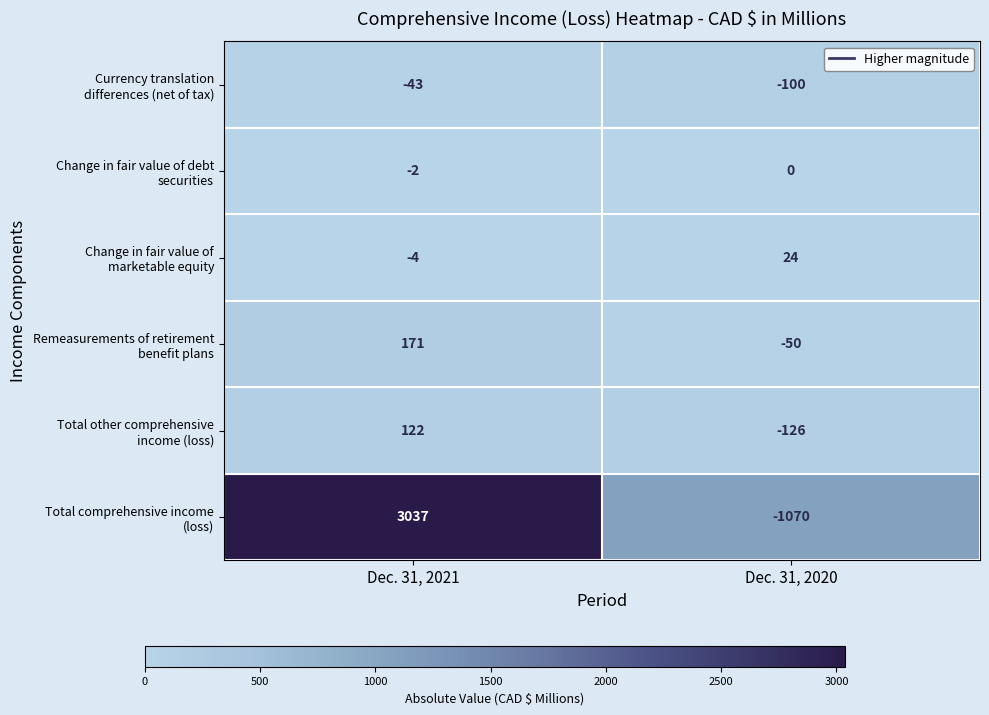

Which label corresponds to the smallest value in the chart?

Dec. 31, 2020